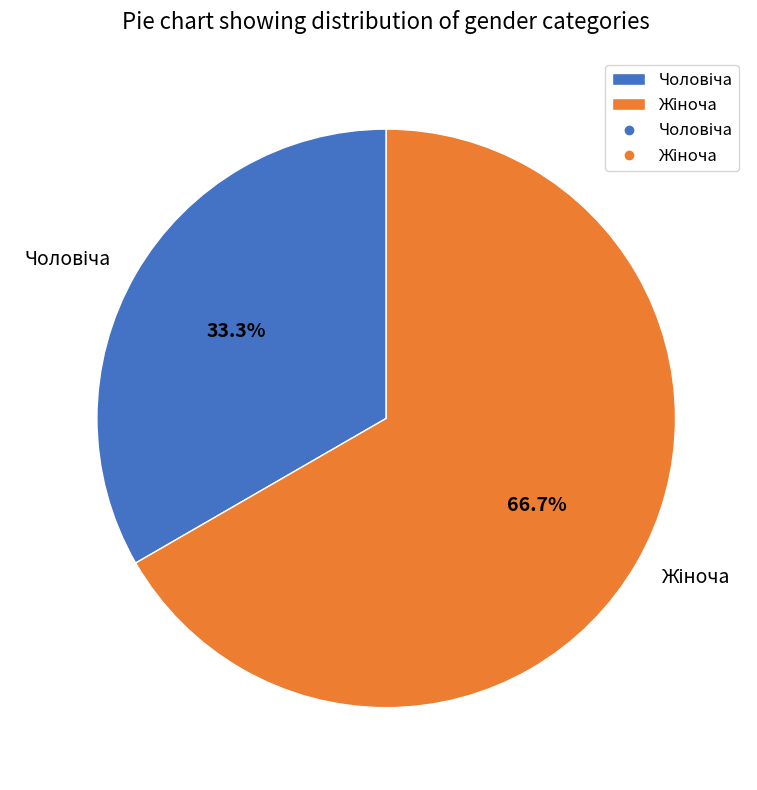

Is there any slice that represents more than half of the pie?

Yes